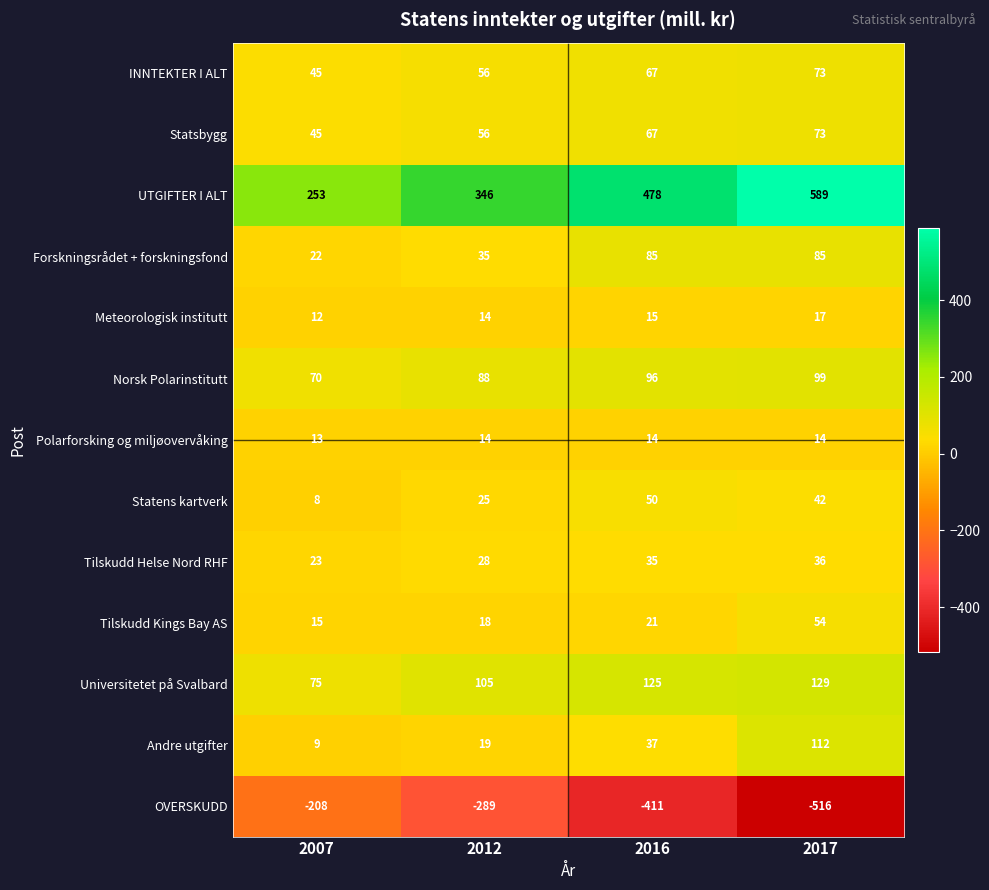

How many distinct data groups are displayed?

13